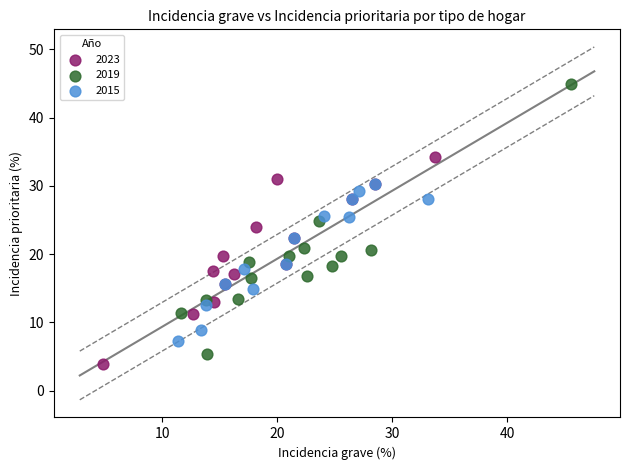

Which series reaches the minimum Y coordinate?

2023